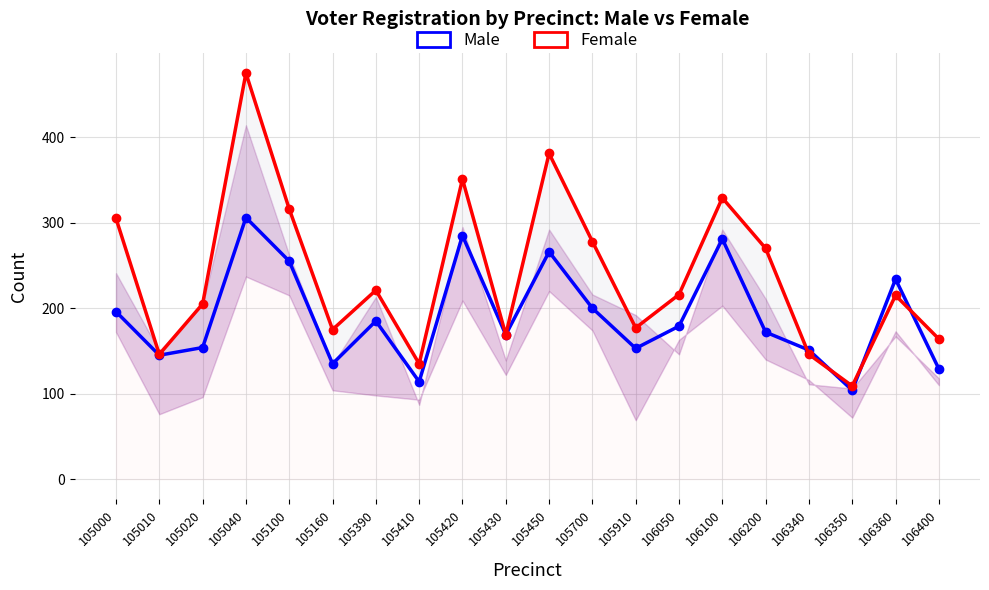

Reading left to right, what are all the values shown in this chart?

Male: 196	145	154	306	255	135	185	114	285	169	266	200	153	179	281	172	151	104	234	129
Female: 305	146	205	475	316	175	221	135	351	169	381	278	177	216	329	270	146	109	215	164